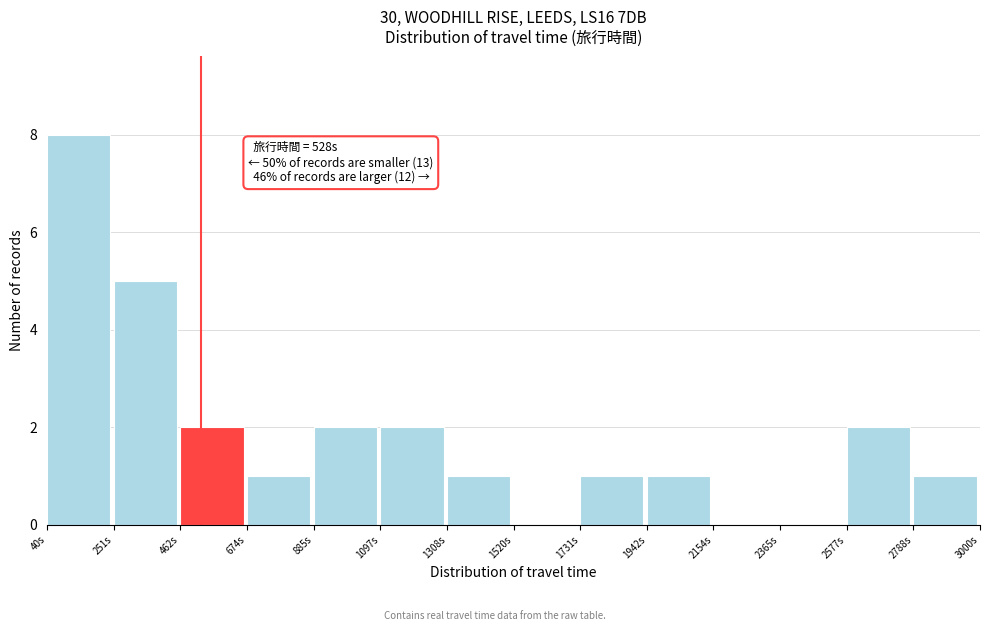

Over which range of the x-axis is the bar tallest?

50 to 250